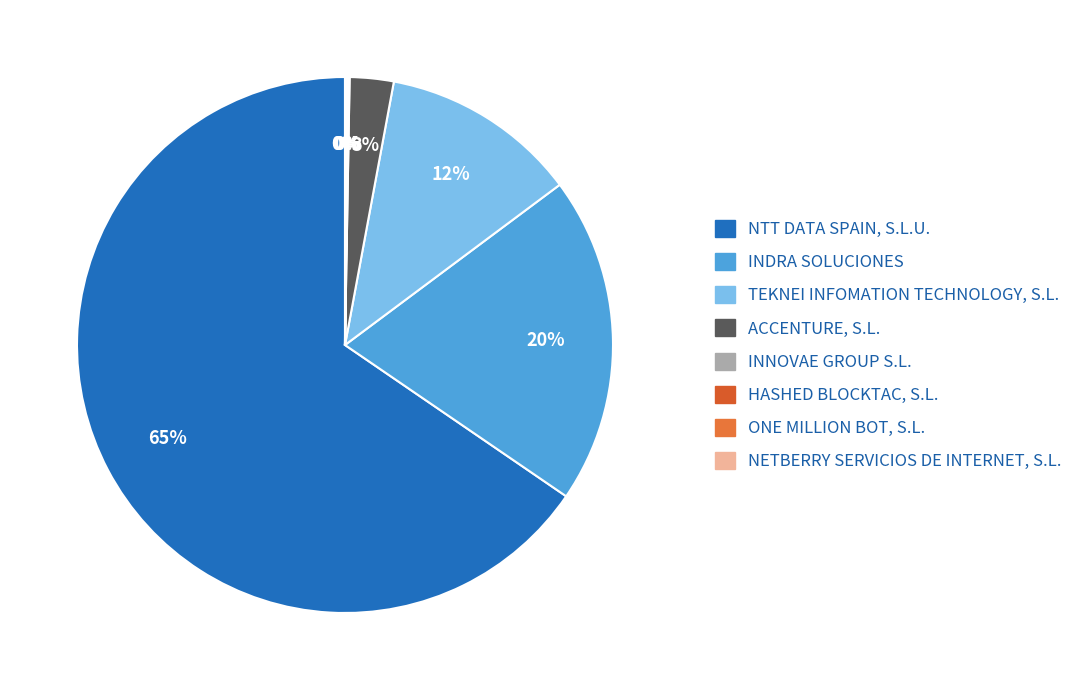

What is the change in value from ACCENTURE, S.L. to ONE MILLION BOT, S.L.?

-1888824.1